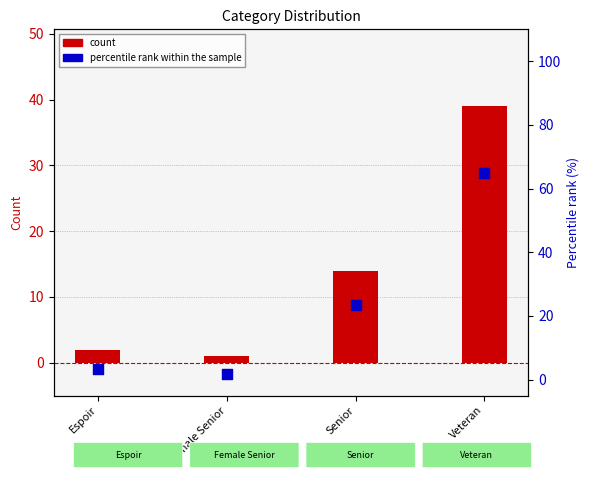

What is the total value across all series at Senior?

37.3